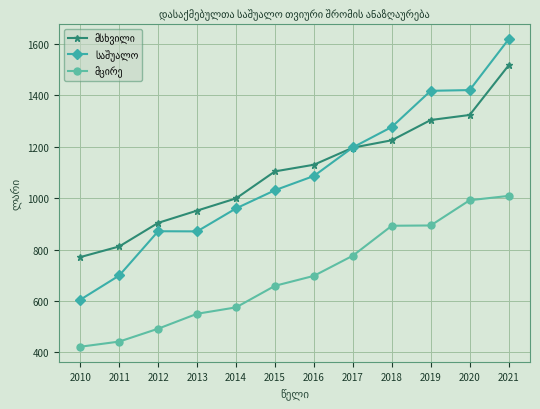

Which label corresponds to the largest value in the chart?

2021